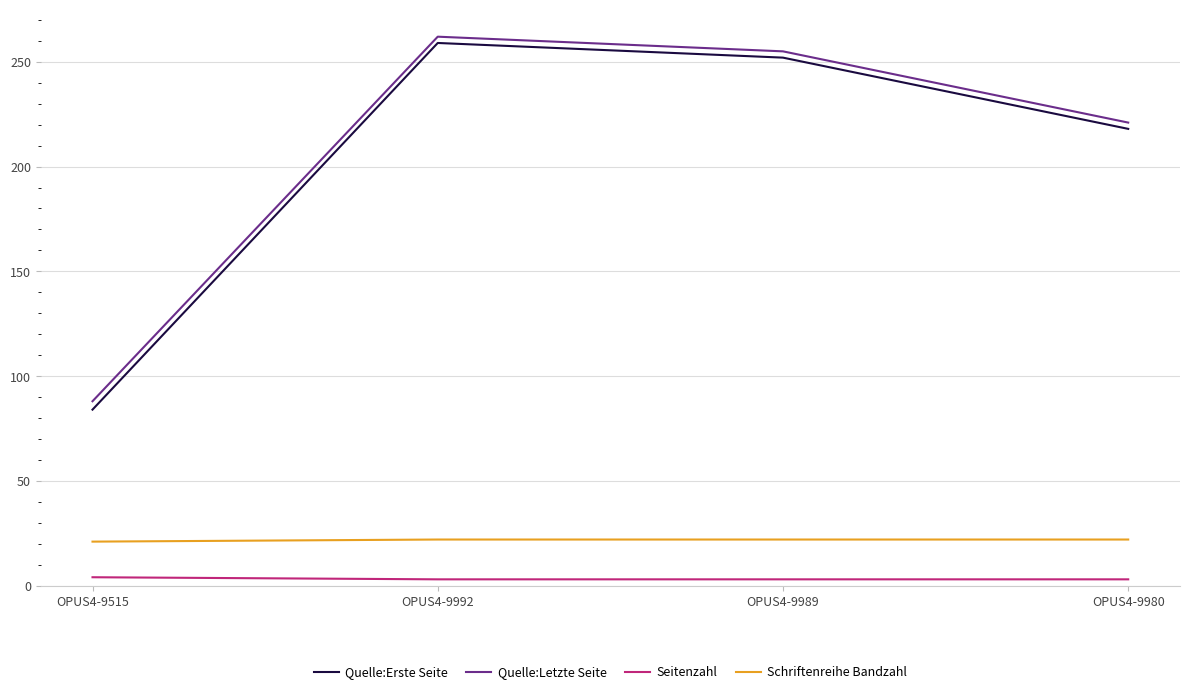

Which series has the widest spread of values?

Quelle:Erste Seite